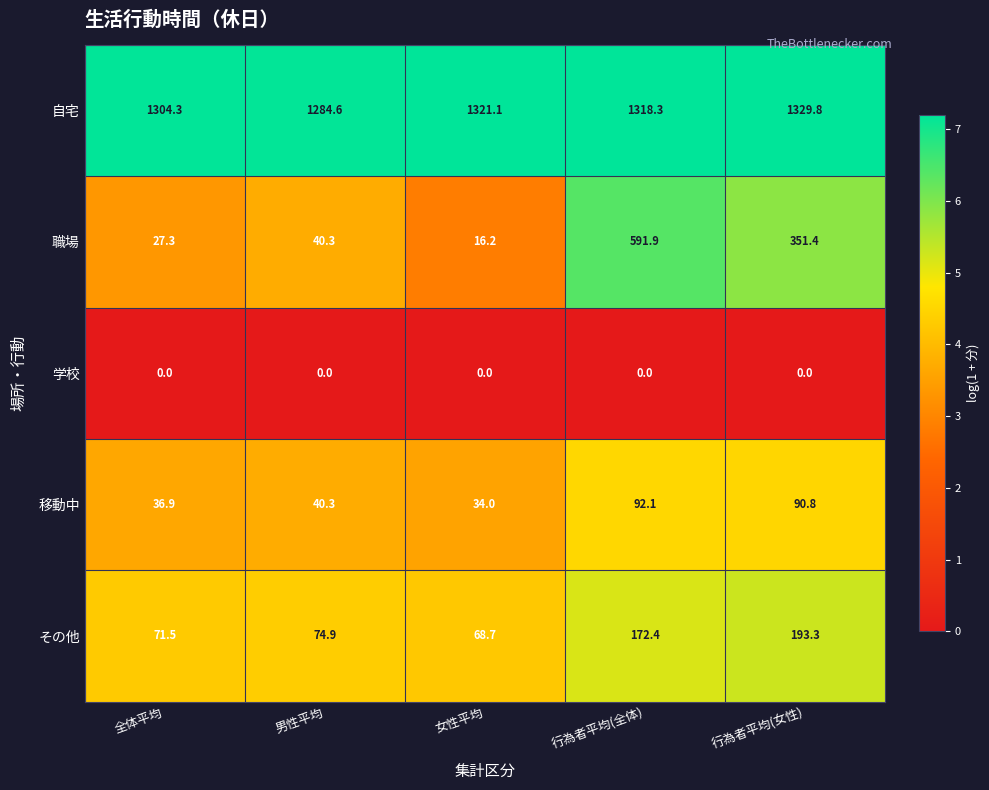

List the series in order of their peak value, lowest first.

学校, 移動中, その他, 職場, 自宅